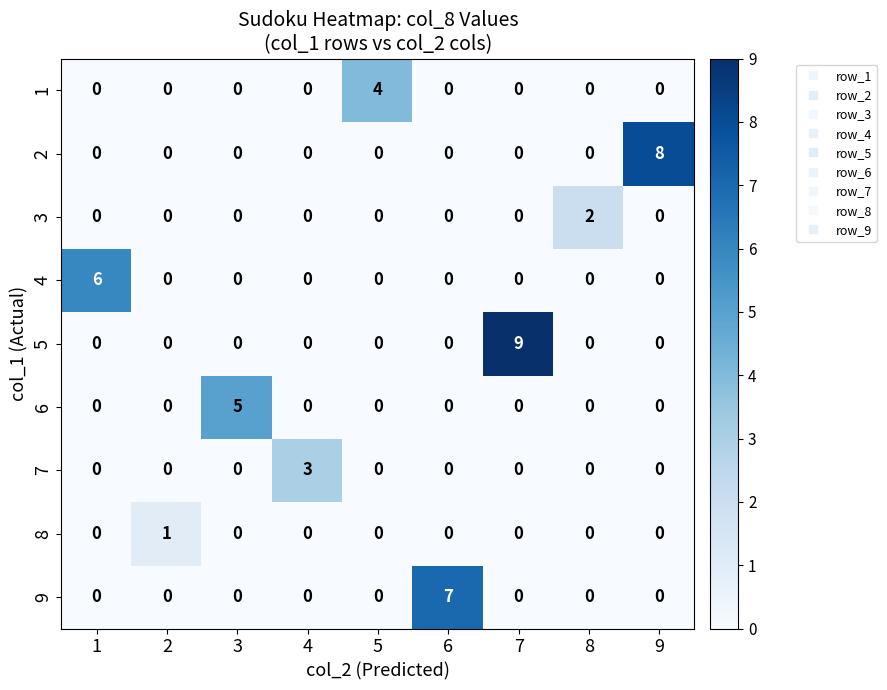

Which category has the highest value across all series?

7